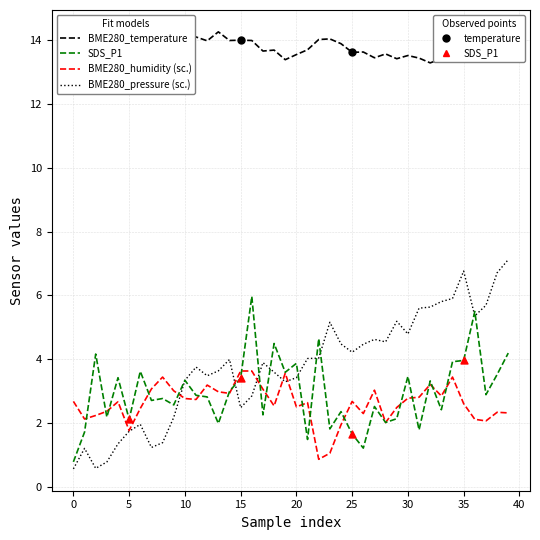

What is the smallest value displayed?

0.6